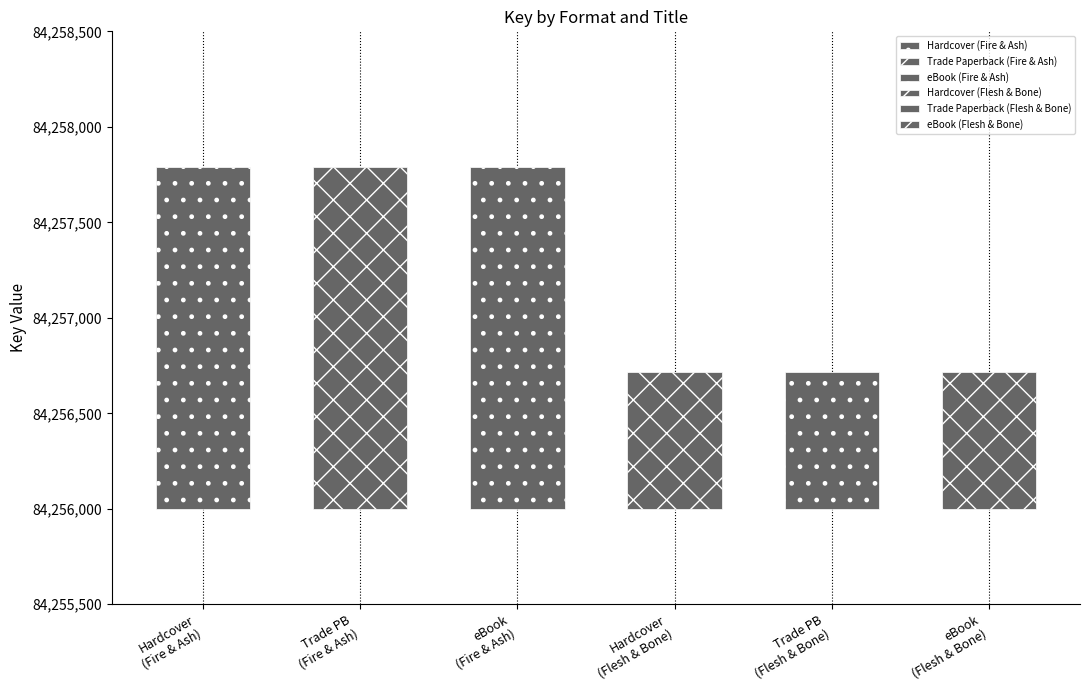

True or false: the data shows 125969153 at Trade Paperback (Fire & Ash).

False